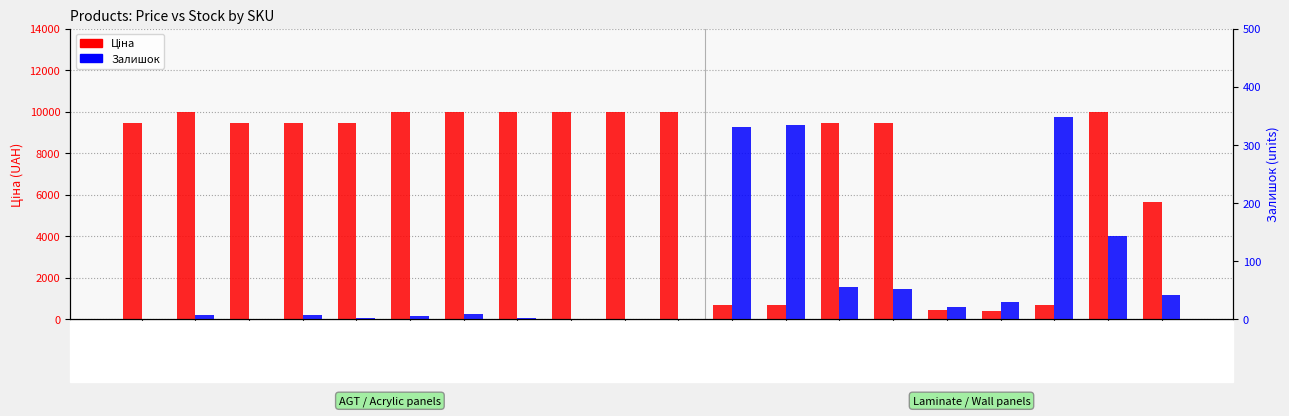

Where is Залишок nearest to the value 174?

272992170